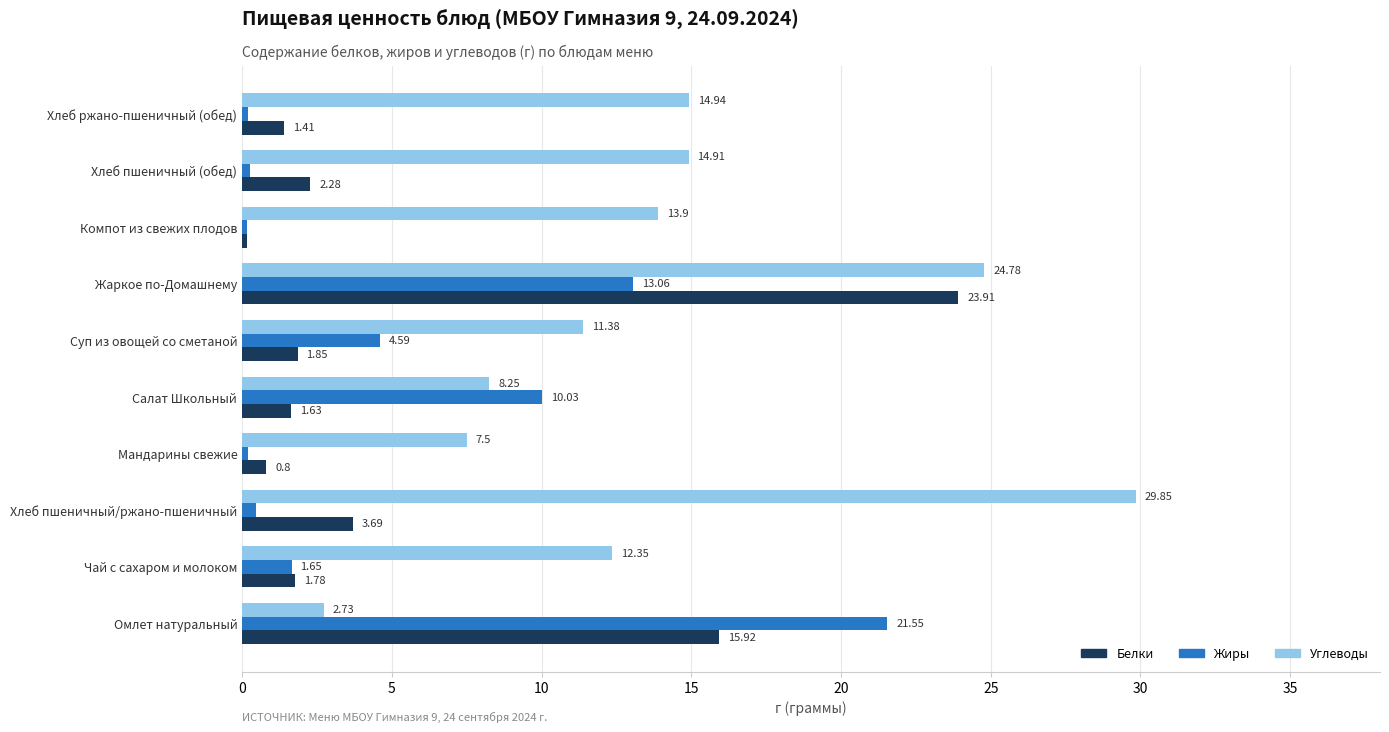

At which category is the sum across all series the highest?

Жаркое по-Домашнему